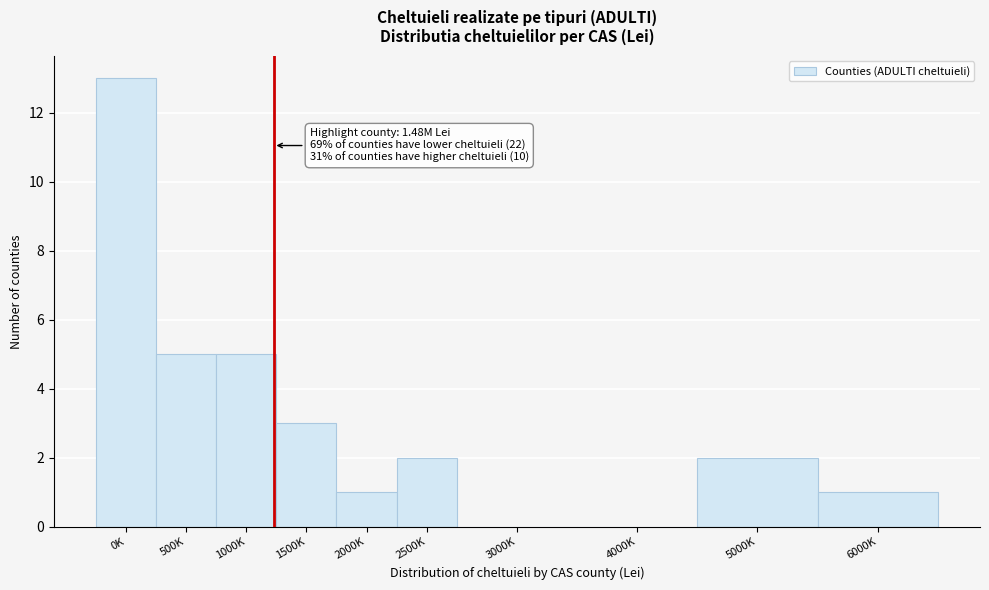

Reading left to right, list all the values displayed in this chart.

0K=13	500K=5	1000K=5	1500K=3	2000K=1	2500K=2	3000K=0	4000K=0	5000K=2	6000K=1